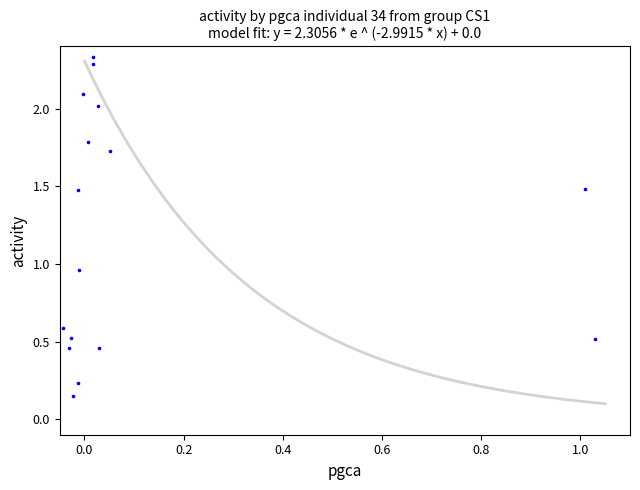

What is the range of Y values (max minus min)?

2.2